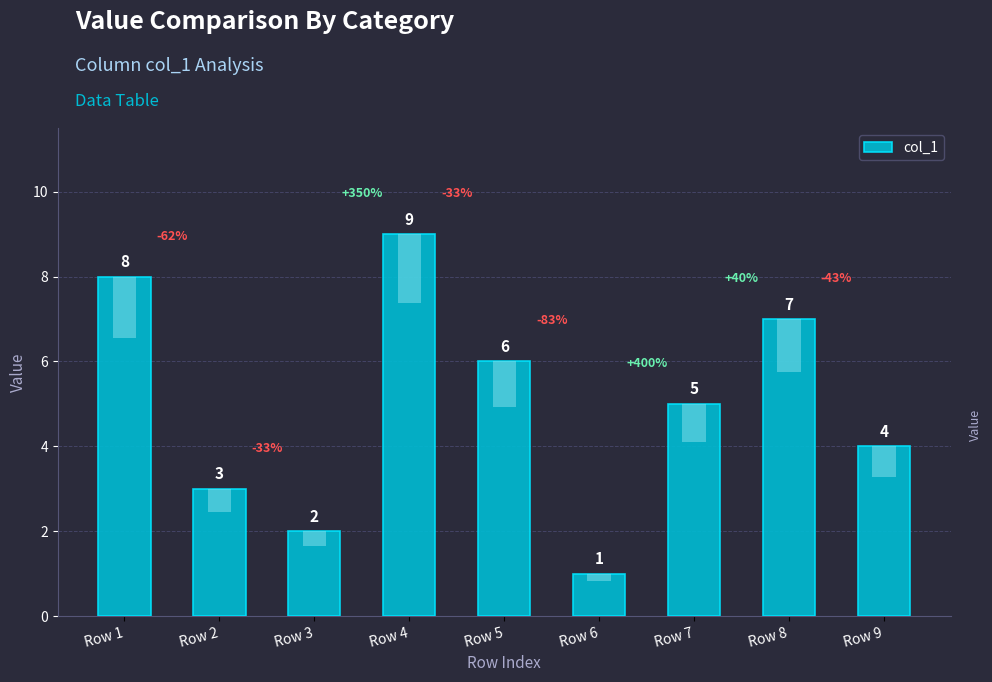

The value at Row 3 is 2. True or false?

True